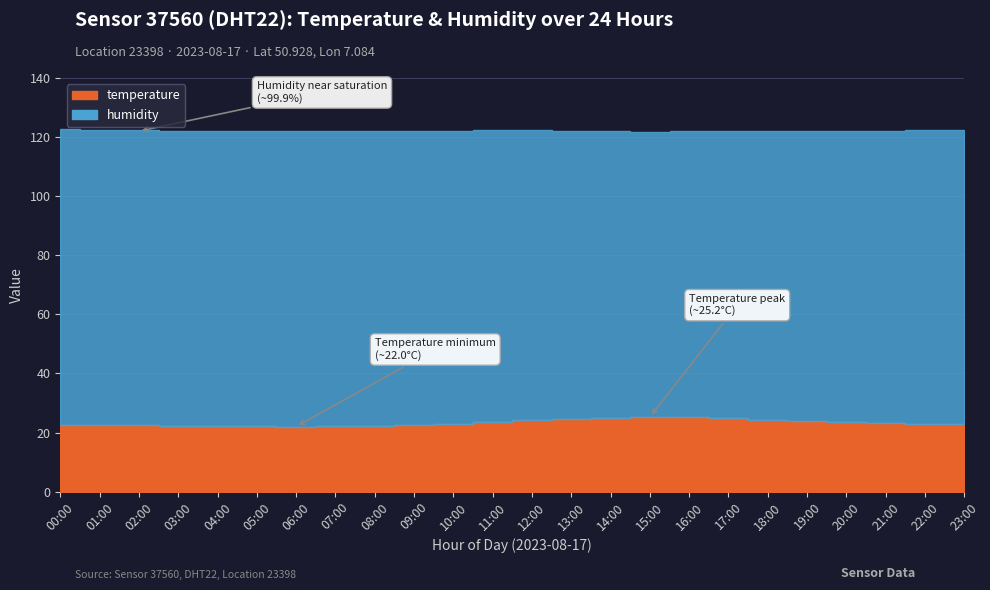

Read the humidity value at 10:00.

99.2